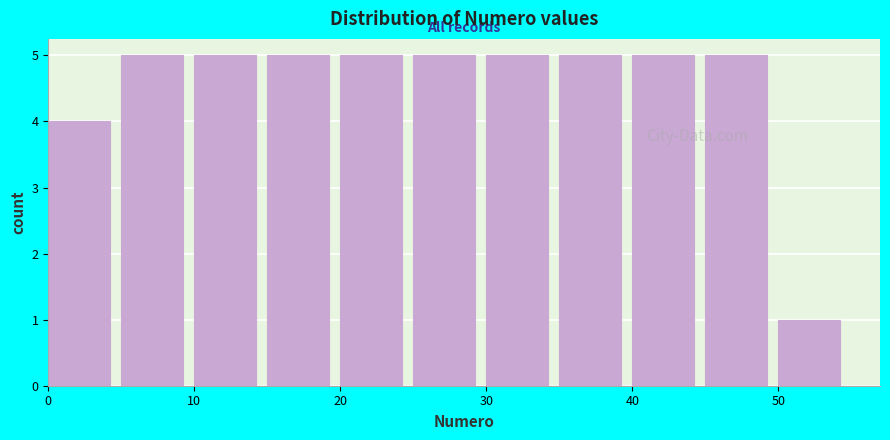

Reading left to right, list every bar in this chart as the range it spans on the x-axis followed by its height. The values are not printed on the chart, so give them approximately, as read against the axis.

0 to 5: 4
5 to 10: 5
10 to 15: 5
15 to 20: 5
20 to 25: 5
25 to 30: 5
30 to 35: 5
35 to 40: 5
40 to 45: 5
45 to 50: 5
50 to 55: 1